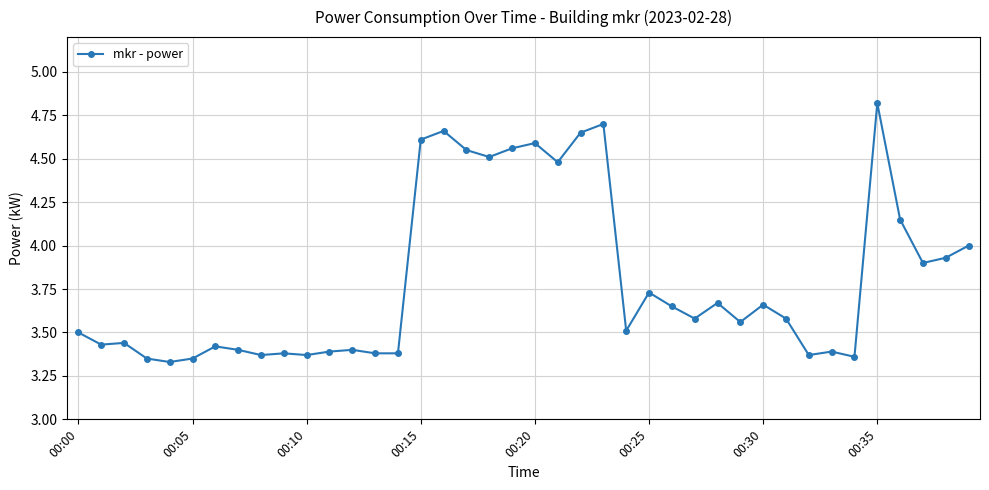

What is the difference between the maximum and minimum values?

1.5